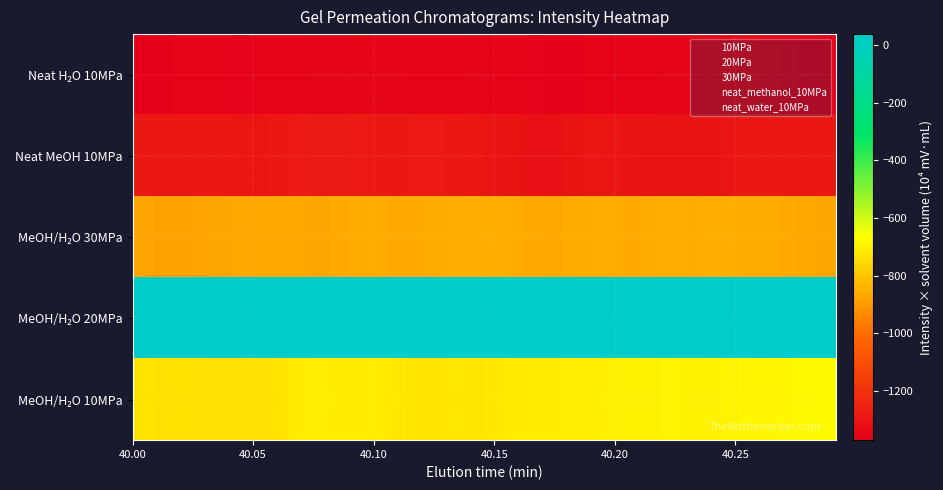

The value of 20MPa at 40.10 is 1. True or false?

True